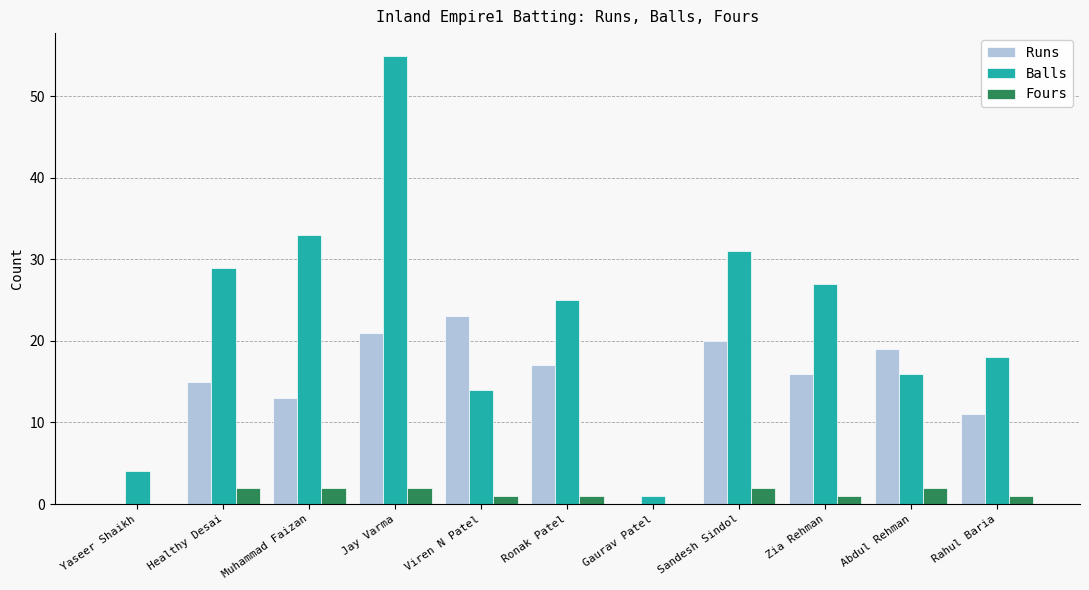

Which series has the largest total across all categories?

Balls